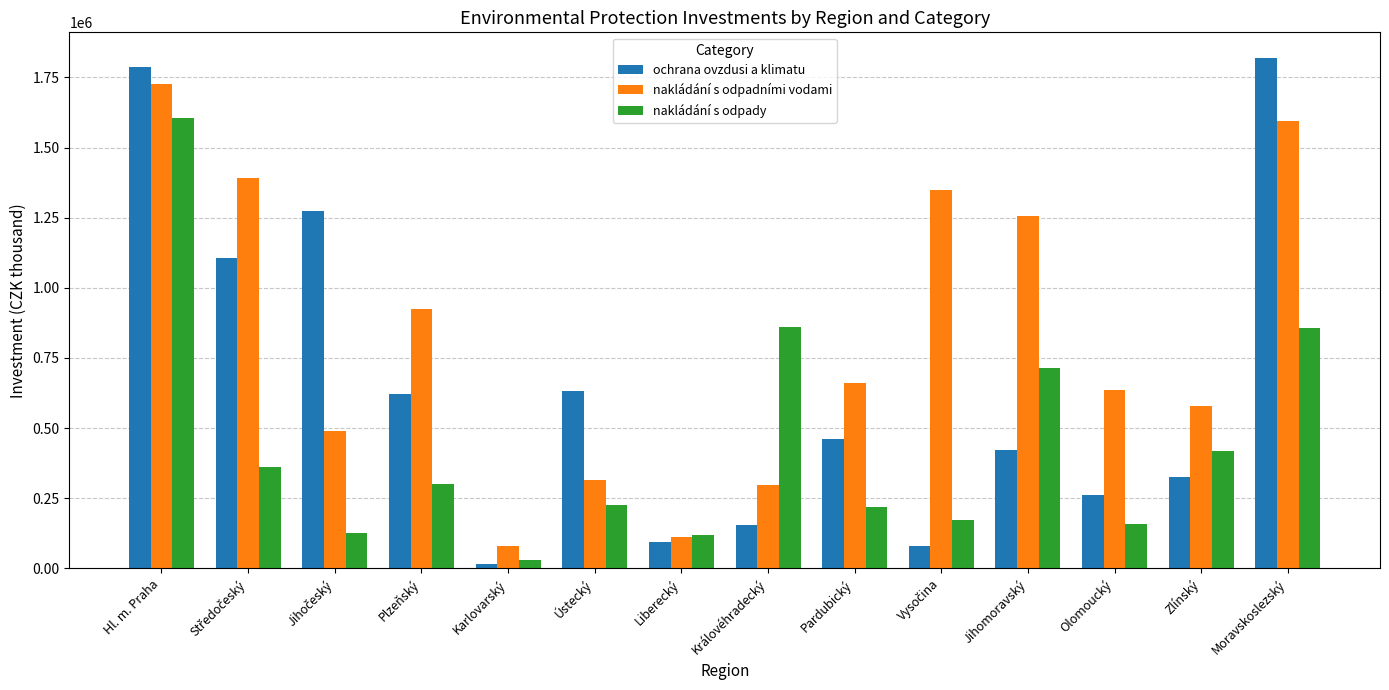

At which label does nakládání s odpadními vodami first exceed 660412?

Hl. m. Praha